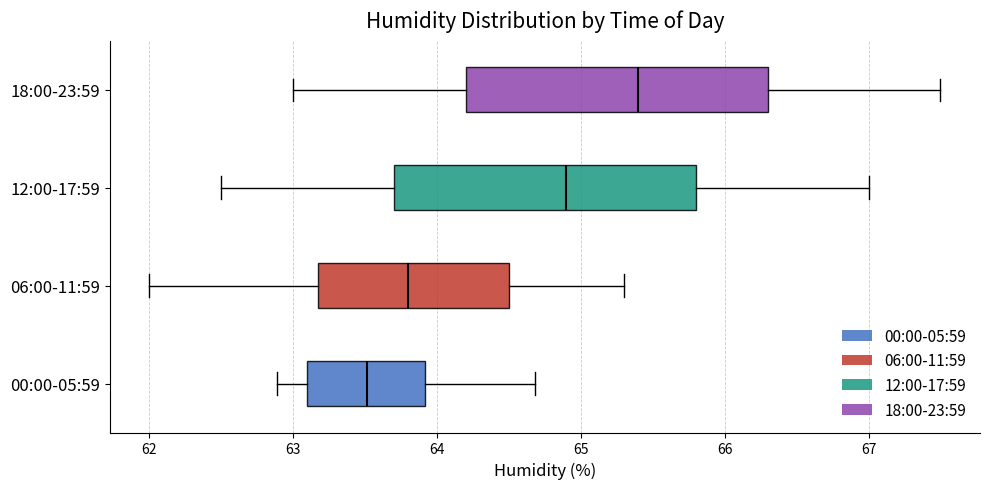

Where does the left whisker of the box for 00:00-05:59 end on the x-axis? The values are not printed on the chart, so give them approximately, as read against the axis.

62.9